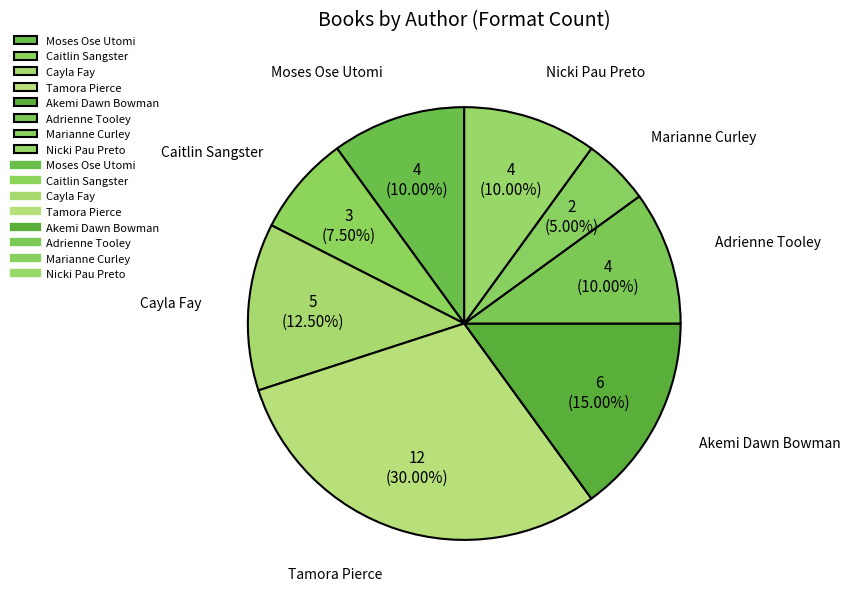

What is the largest slice in the pie chart?

Tamora Pierce